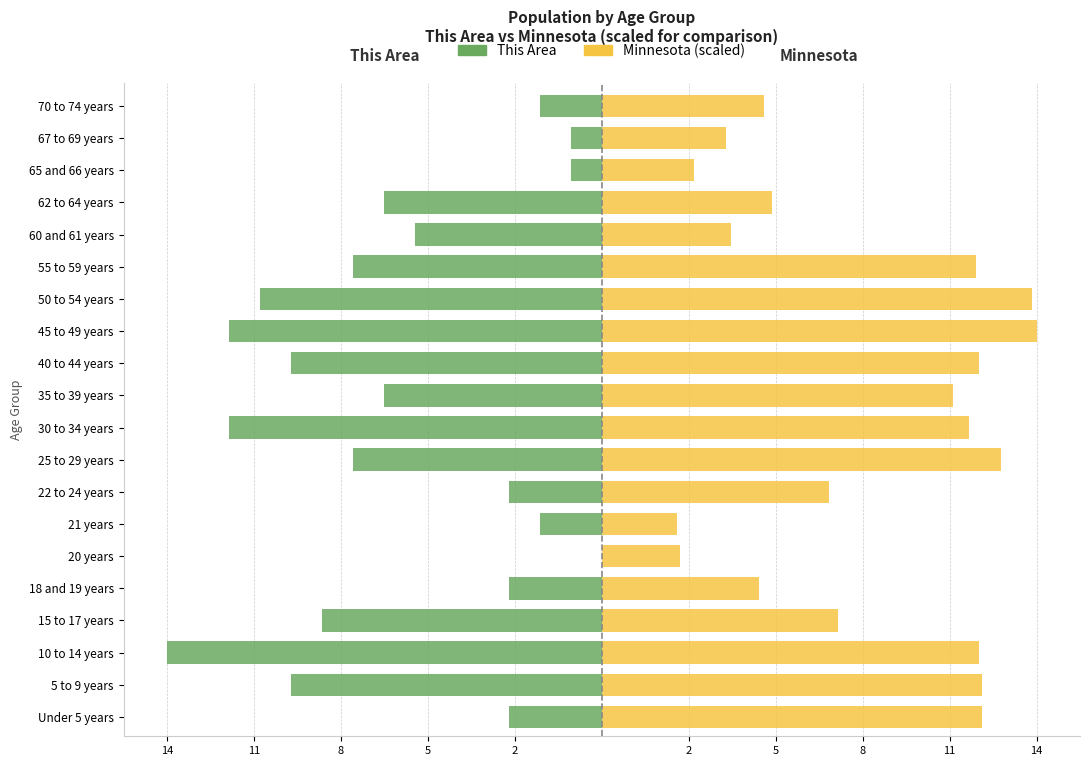

How many data points in Minnesota (scaled) are above 11?

10